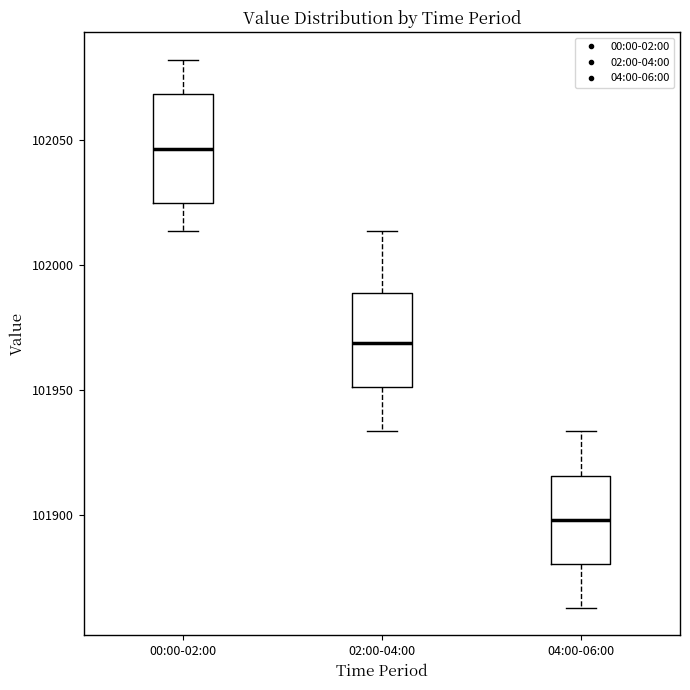

Comparing the boxes themselves (not the whiskers), which one is the tallest?

00:00-02:00